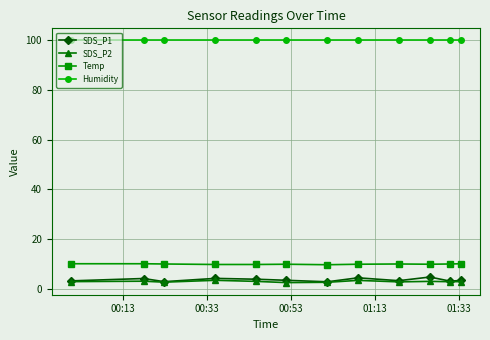

What is the highest value of the SDS_P2 series?

3.3